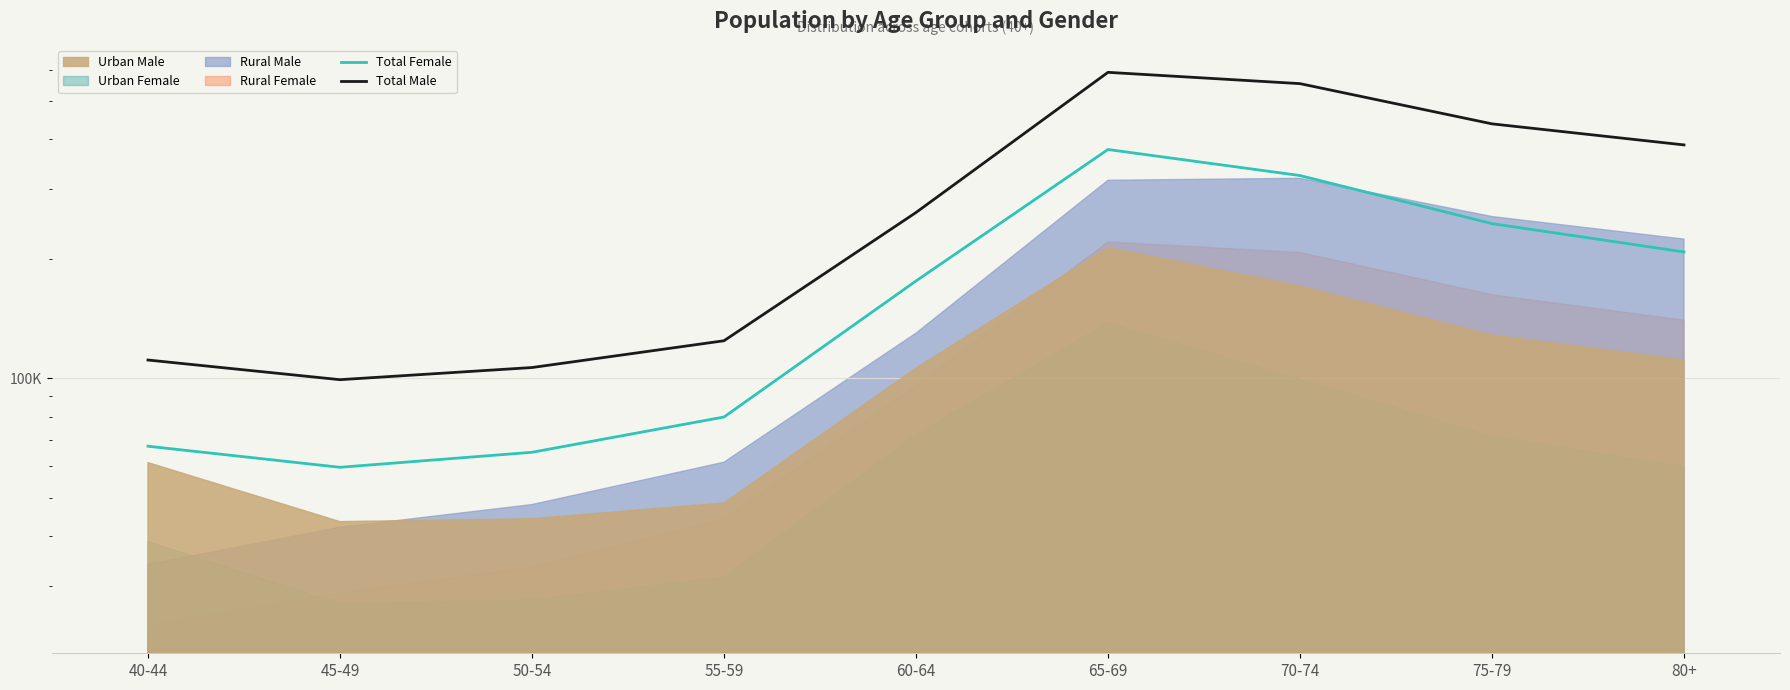

The value of Total Female at 70-74 is 324315. True or false?

True